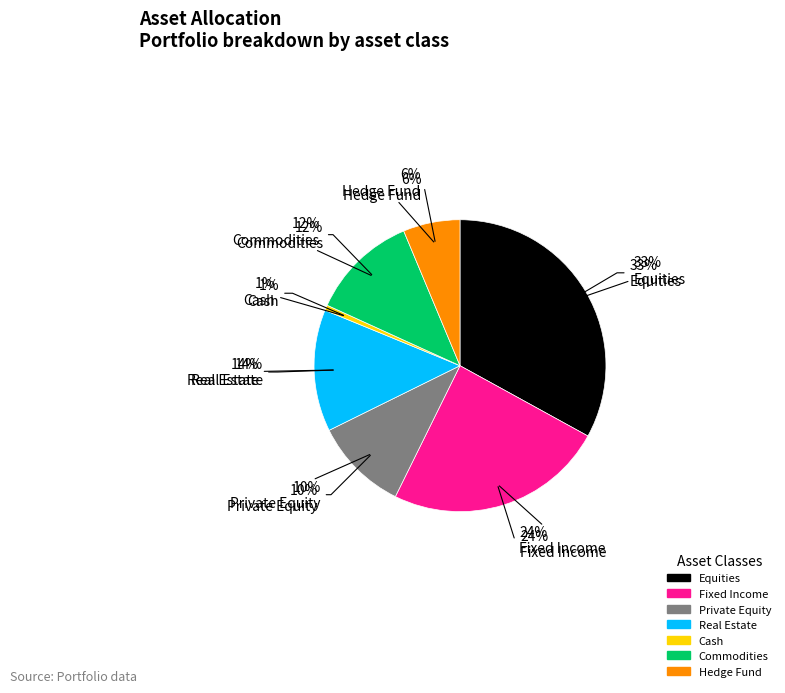

What percentage is the Fixed Income slice, to the nearest percent?

24%